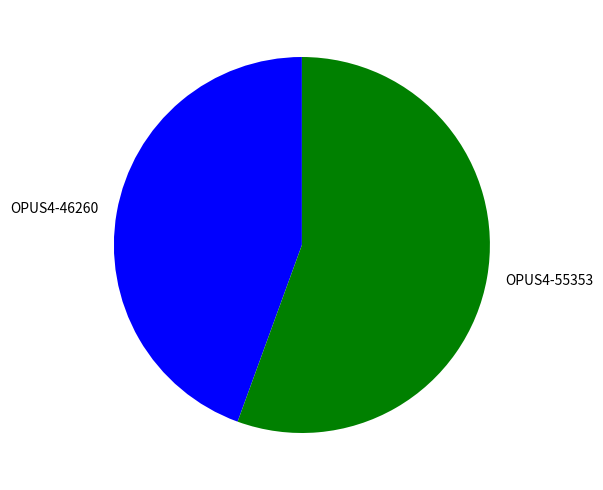

Which category has the biggest portion of the pie?

OPUS4-55353